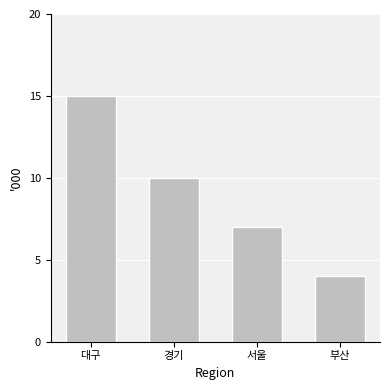

Reading right to left, list all the values displayed in this chart.

부산=4	서울=7	경기=10	대구=15